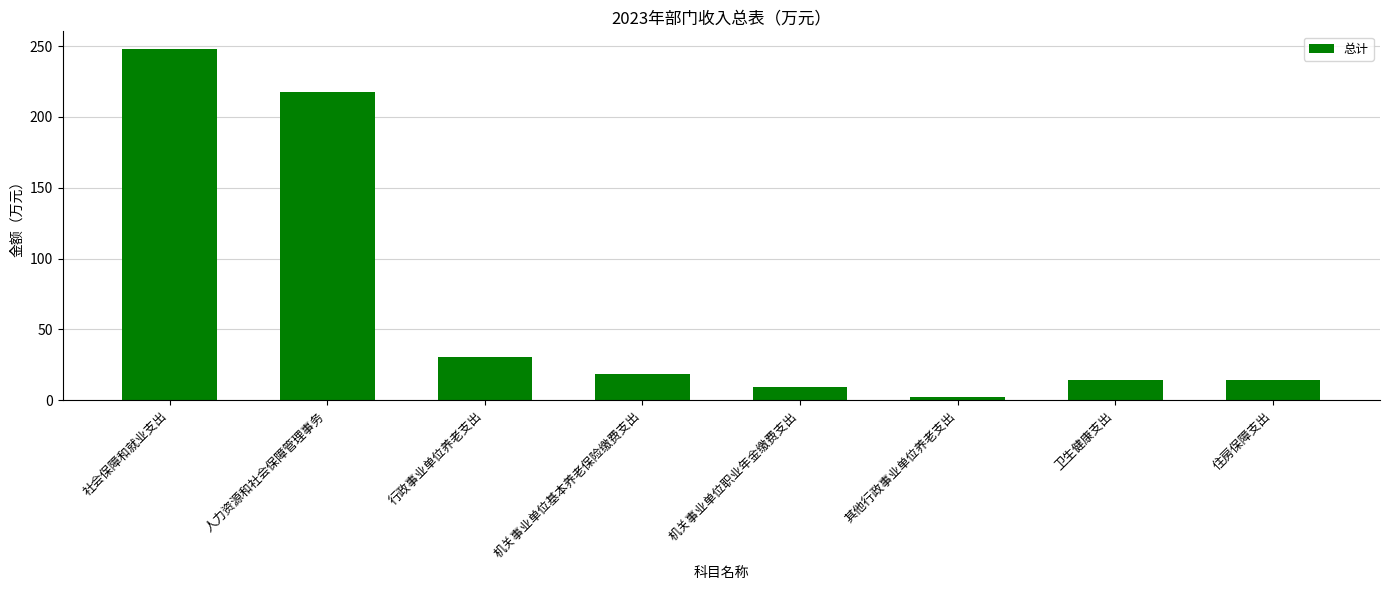

What is the change in value from 机关事业单位职业年金缴费支出 to 住房保障支出?

+4.7